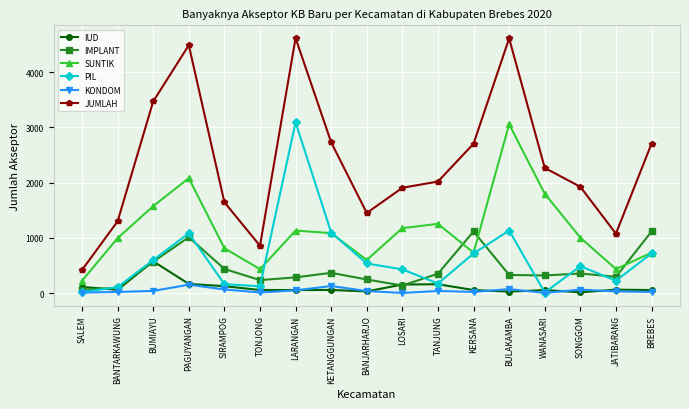

Count the number of data series in this chart.

6